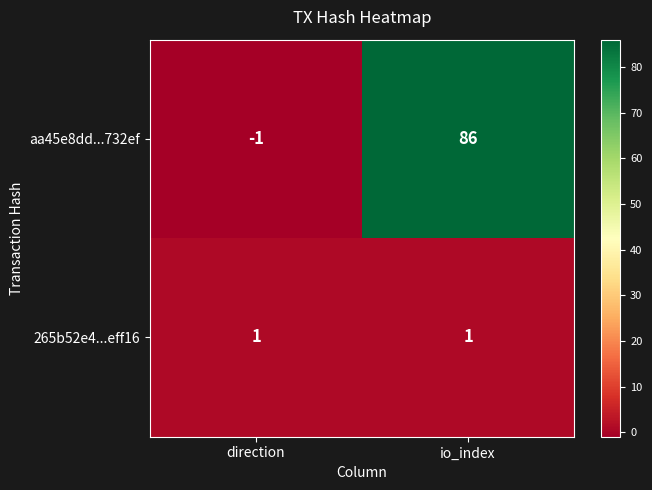

The value of aa45e8dd...732ef at direction is 0. True or false?

False